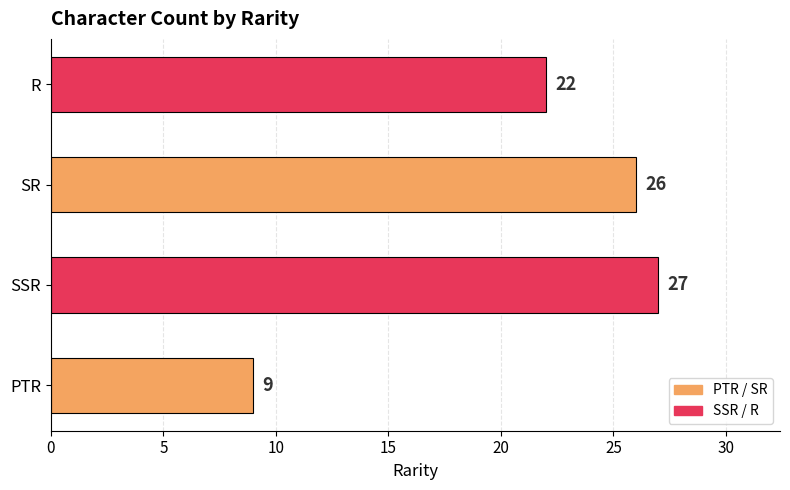

Read the value at PTR, to the nearest 5.

10